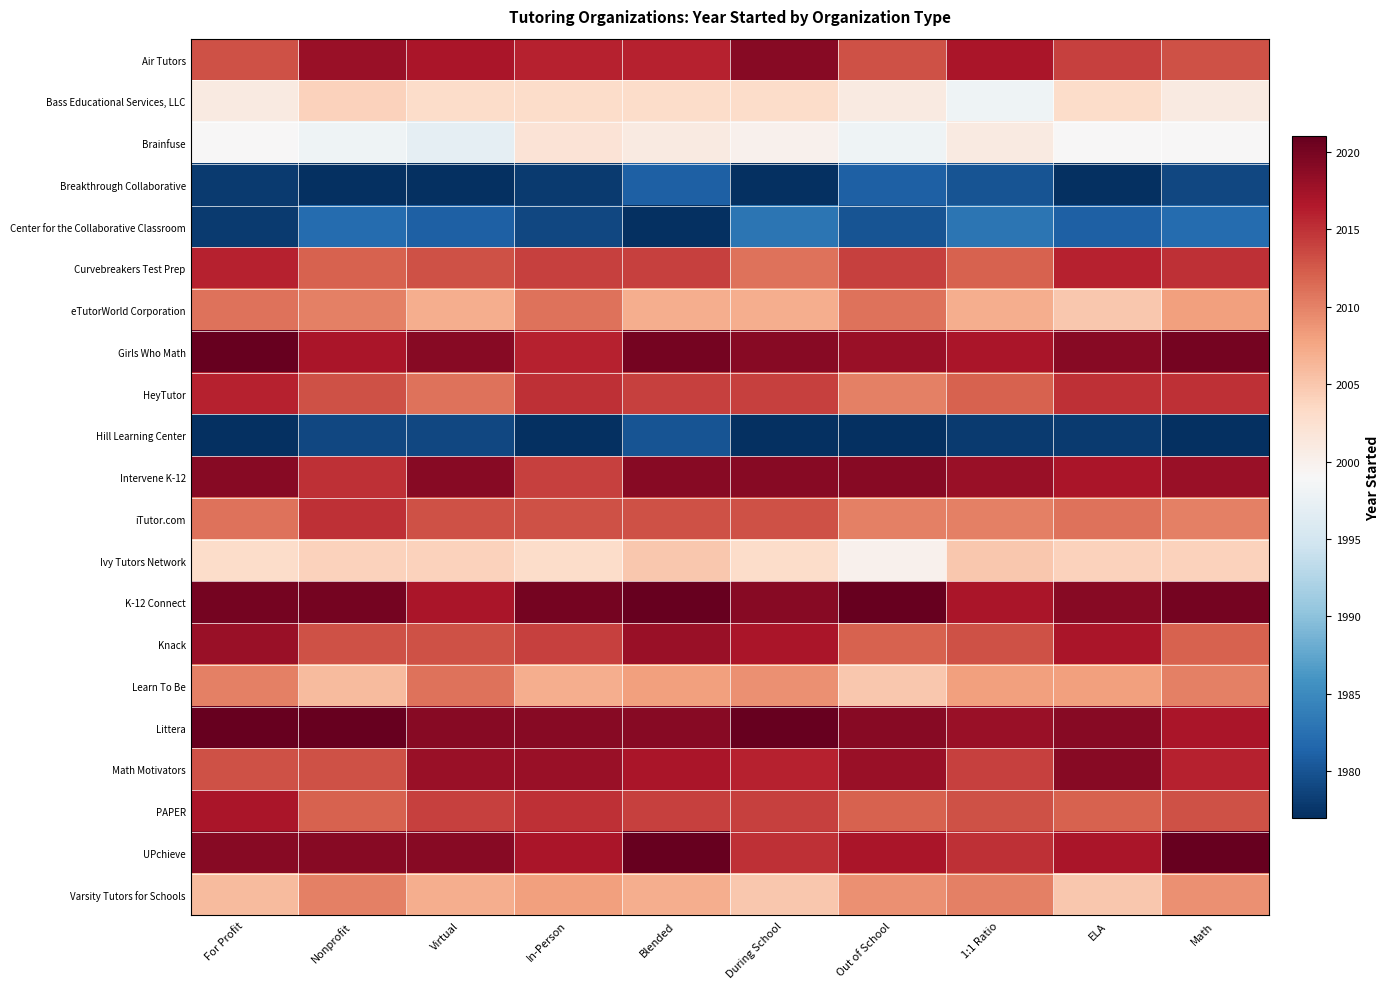

Between Virtual and Math, which is larger?

Virtual